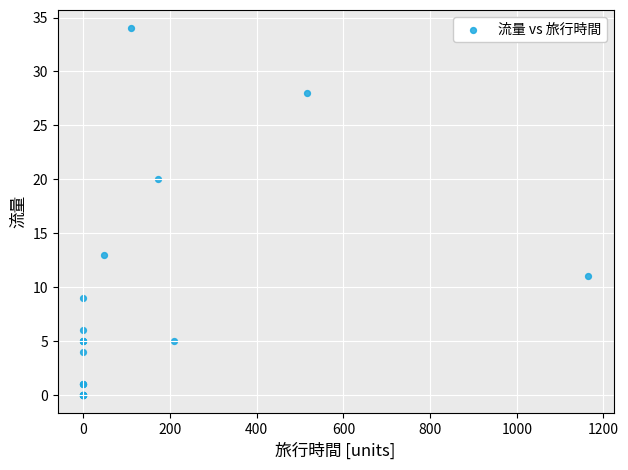

What Y value in the scatter plot is closest to 17?

20